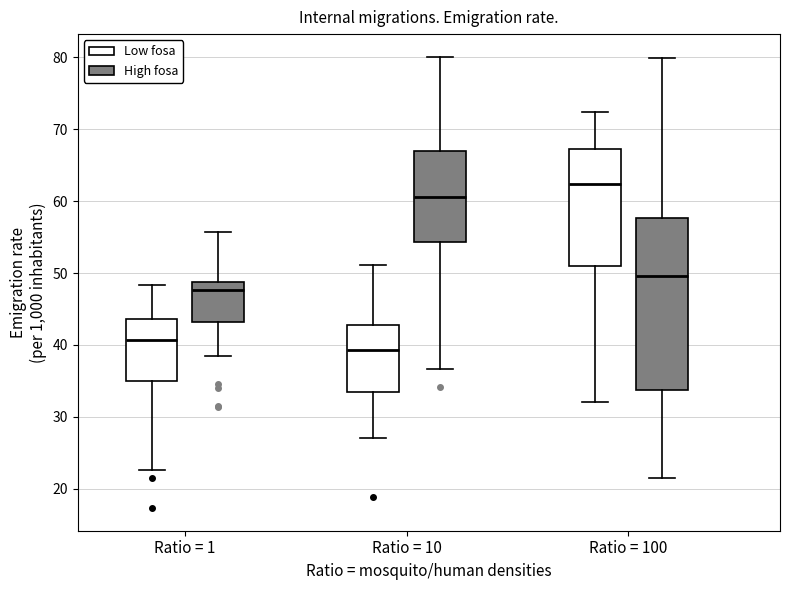

Which box has the highest median line?

Ratio = 100 (Low fosa)